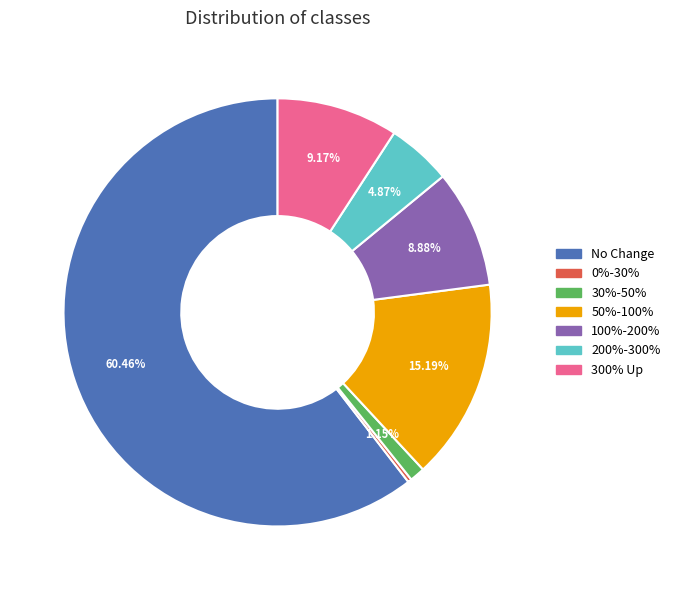

Count the number of slices in the pie.

7